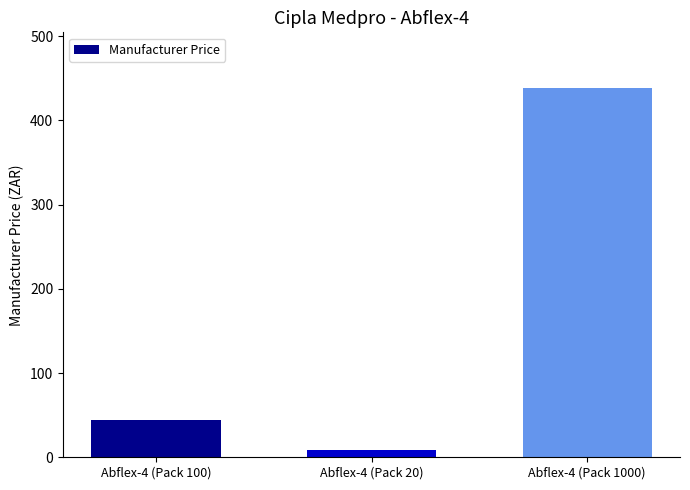

What is the minimum value shown in the chart?

8.8